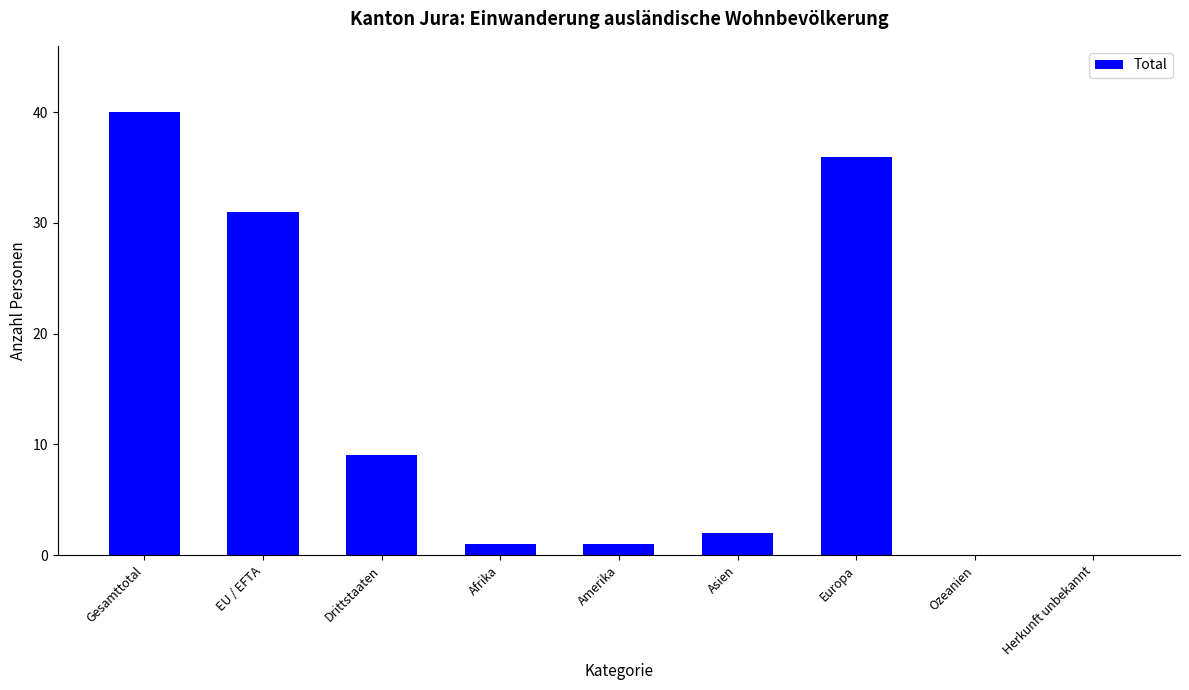

How many categories are shown in the chart?

9